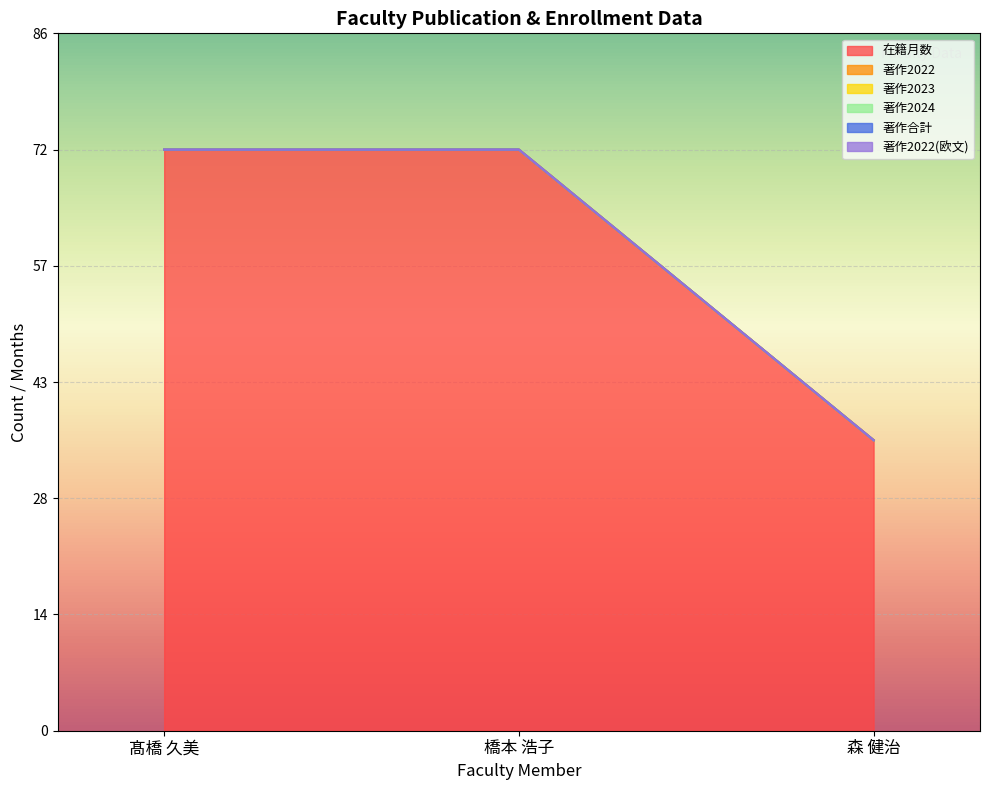

Reading right to left, list all the values displayed in this chart.

在籍月数: 森 健治=36	橋本 浩子=72	髙橋 久美=72
著作2022: 森 健治=0	橋本 浩子=0	髙橋 久美=0
著作2023: 森 健治=0	橋本 浩子=0	髙橋 久美=0
著作2024: 森 健治=0	橋本 浩子=0	髙橋 久美=0
著作合計: 森 健治=0	橋本 浩子=0	髙橋 久美=0
著作2022(欧文): 森 健治=0	橋本 浩子=0	髙橋 久美=0